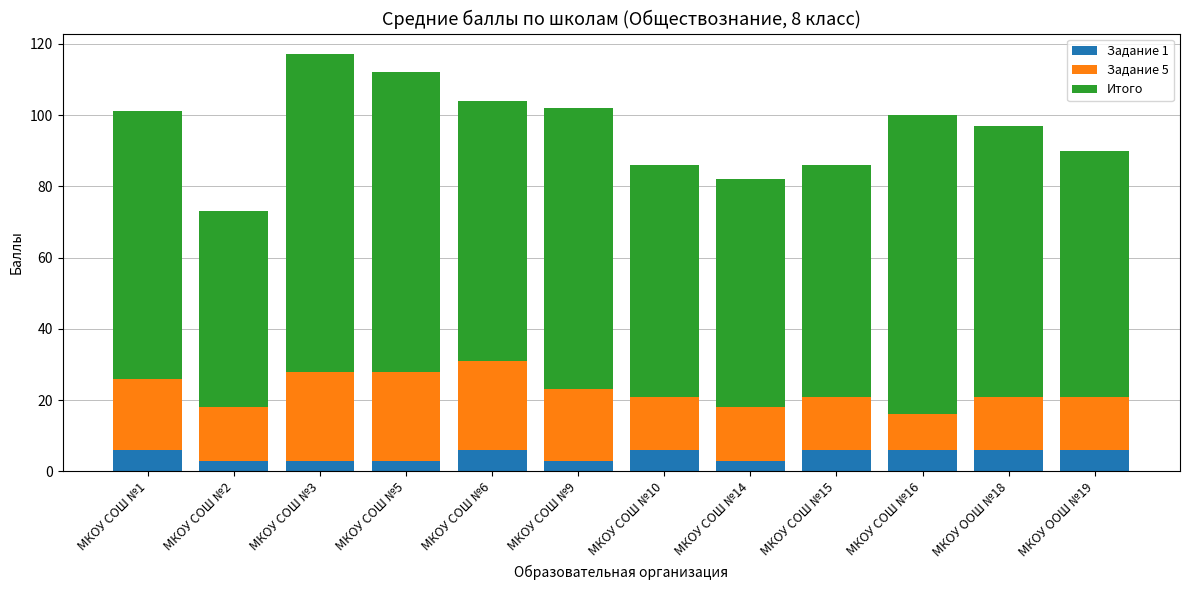

What is the lowest value of the Задание 1 series?

3